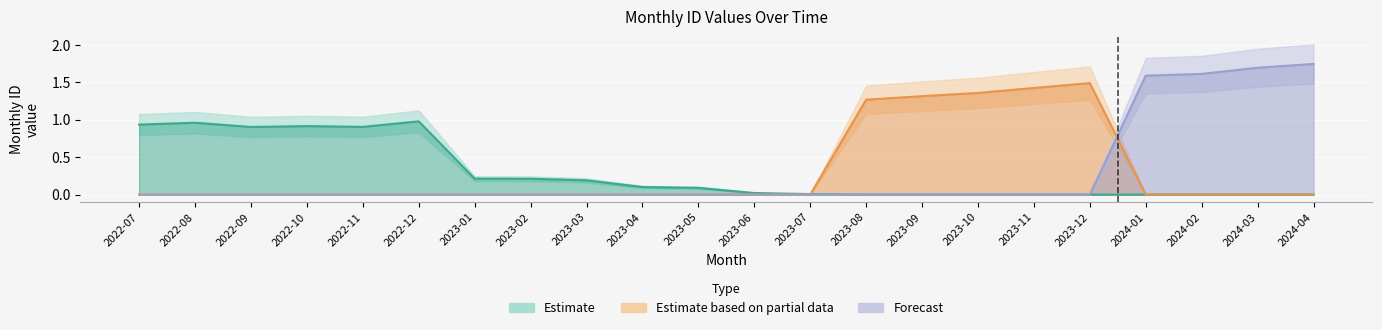

At how many categories does at least one series exceed 1?

9